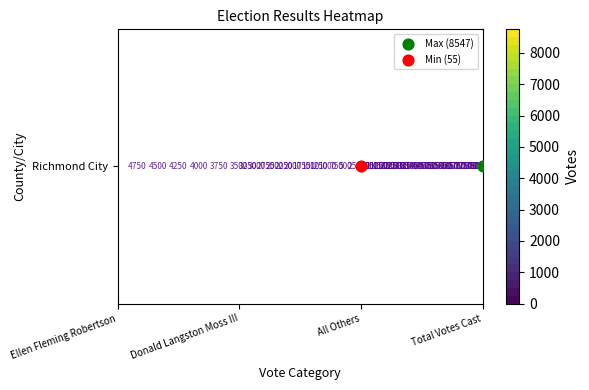

How many data points are less than 4991?

2